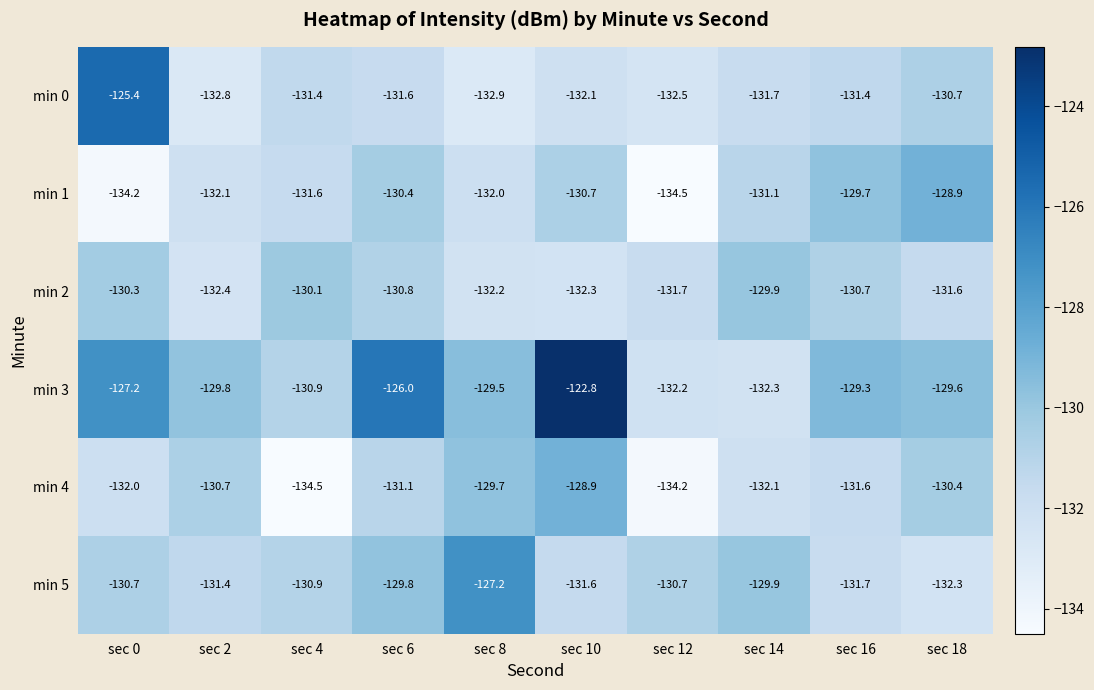

Which series has the widest spread of values?

min 3